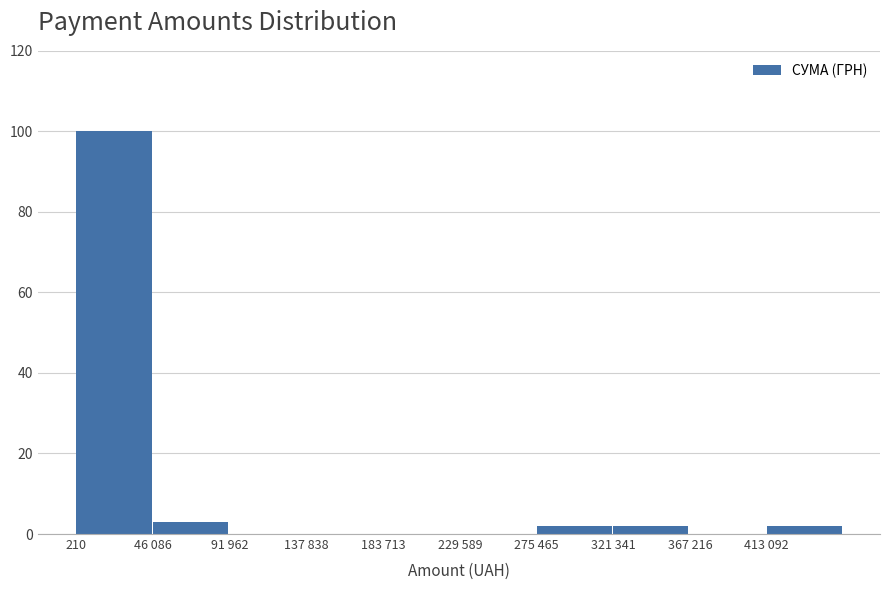

Reading left to right, extract all data points from this chart.

210=100	46 086=3	91 962=0	137 838=0	183 713=0	229 589=0	275 465=2	321 341=2	367 216=0	413 092=2